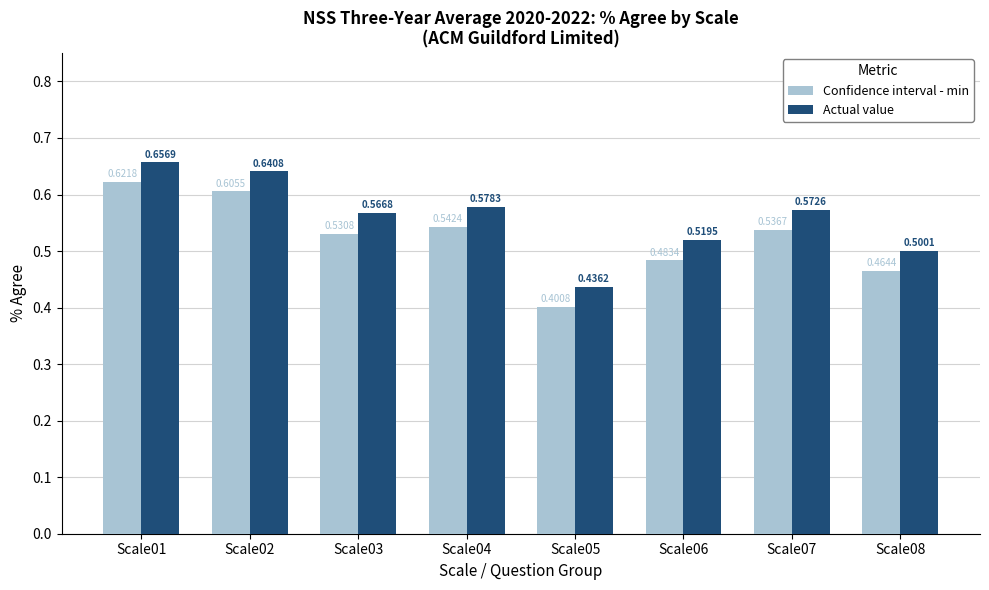

What is the total value across all series at Scale07?

1.1